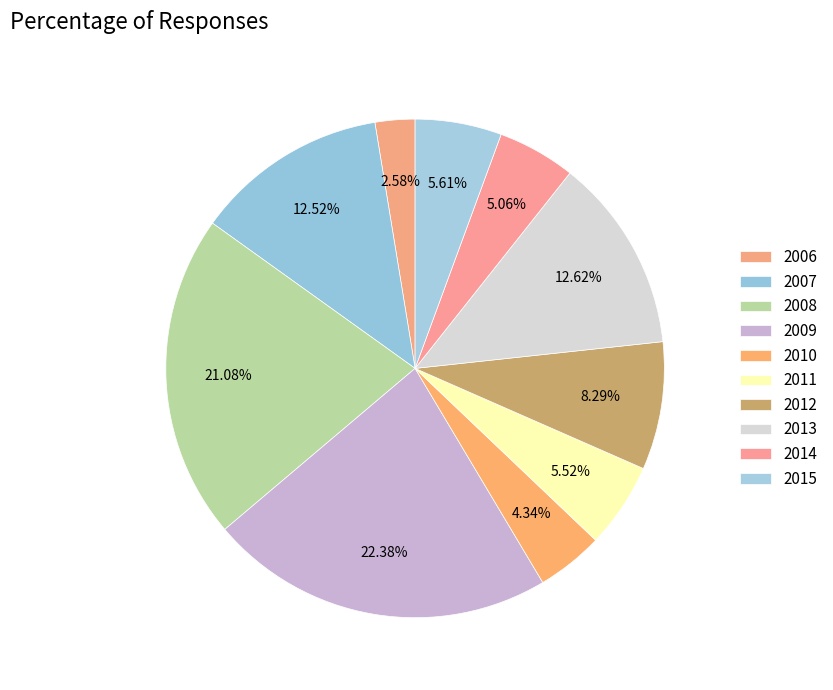

Which category has the biggest portion of the pie?

2009